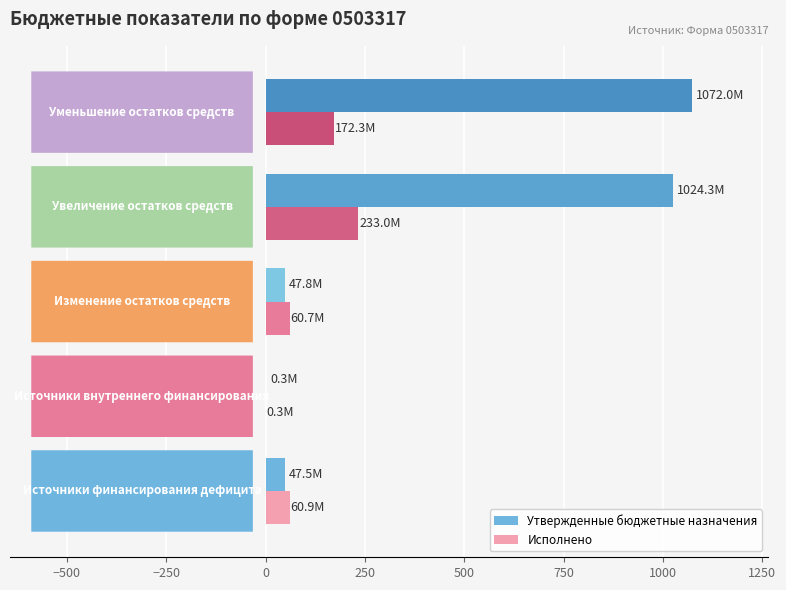

What is the greatest value displayed?

1072.0